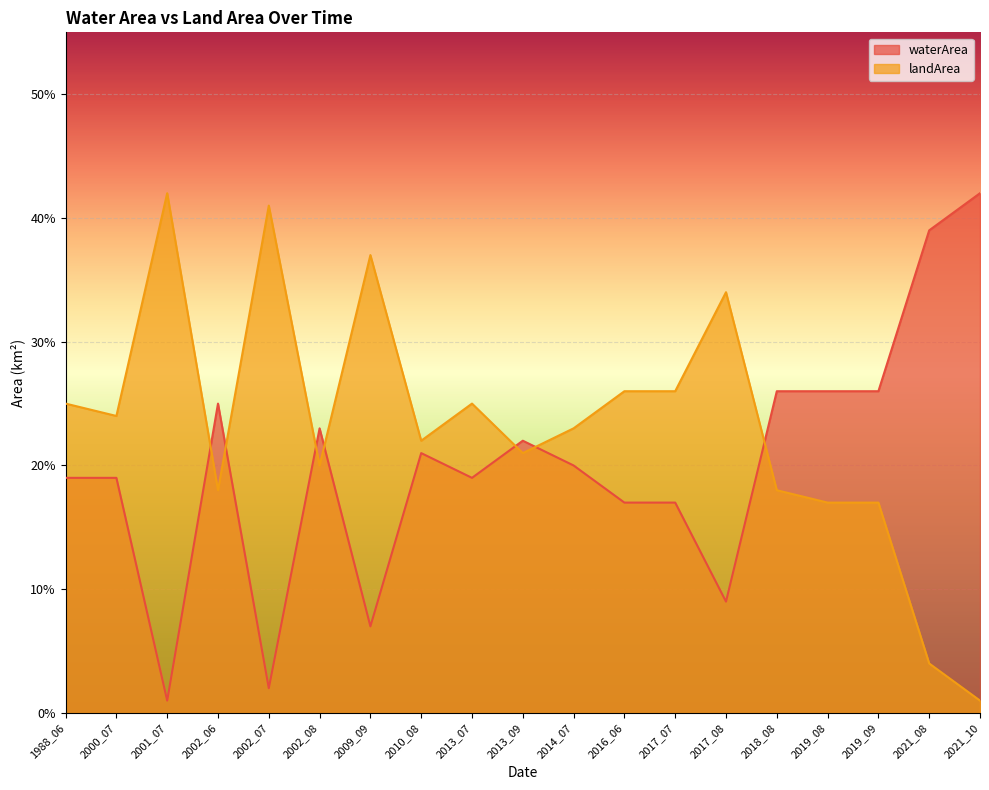

Read the landArea value at 2018_08.

0.2